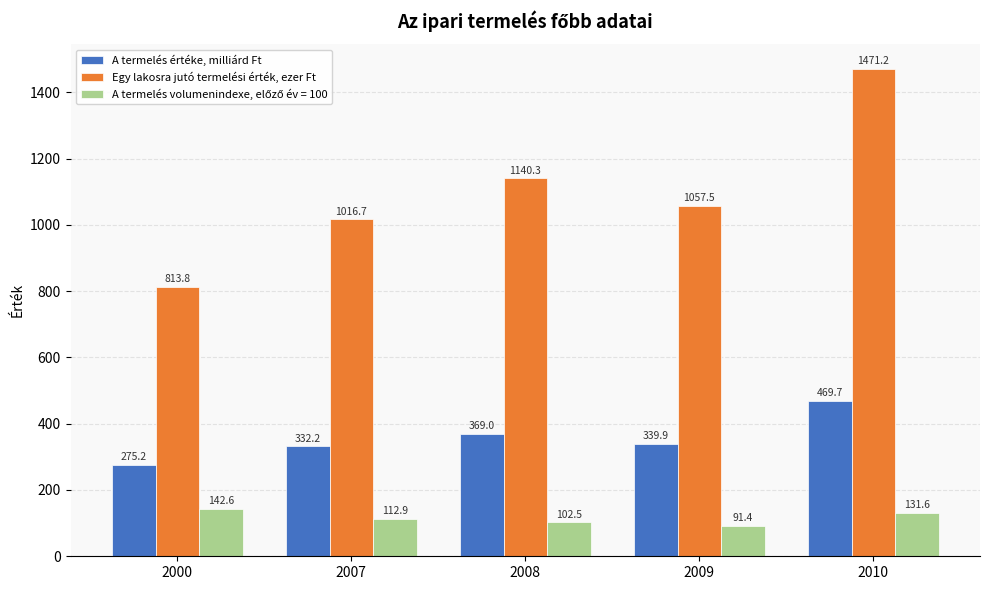

What is the smallest value displayed?

91.4